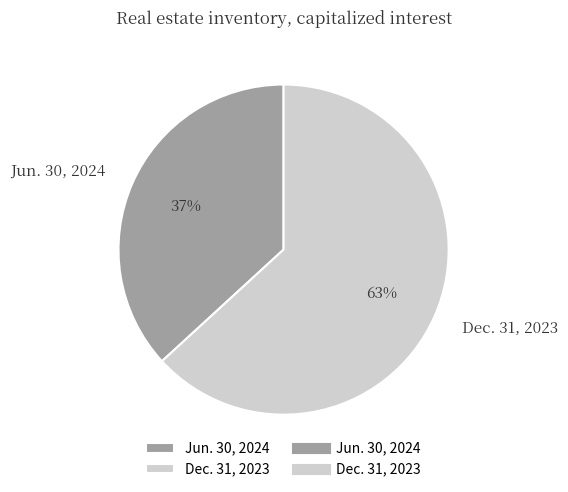

To the nearest percent, what portion does Dec. 31, 2023 represent?

63%